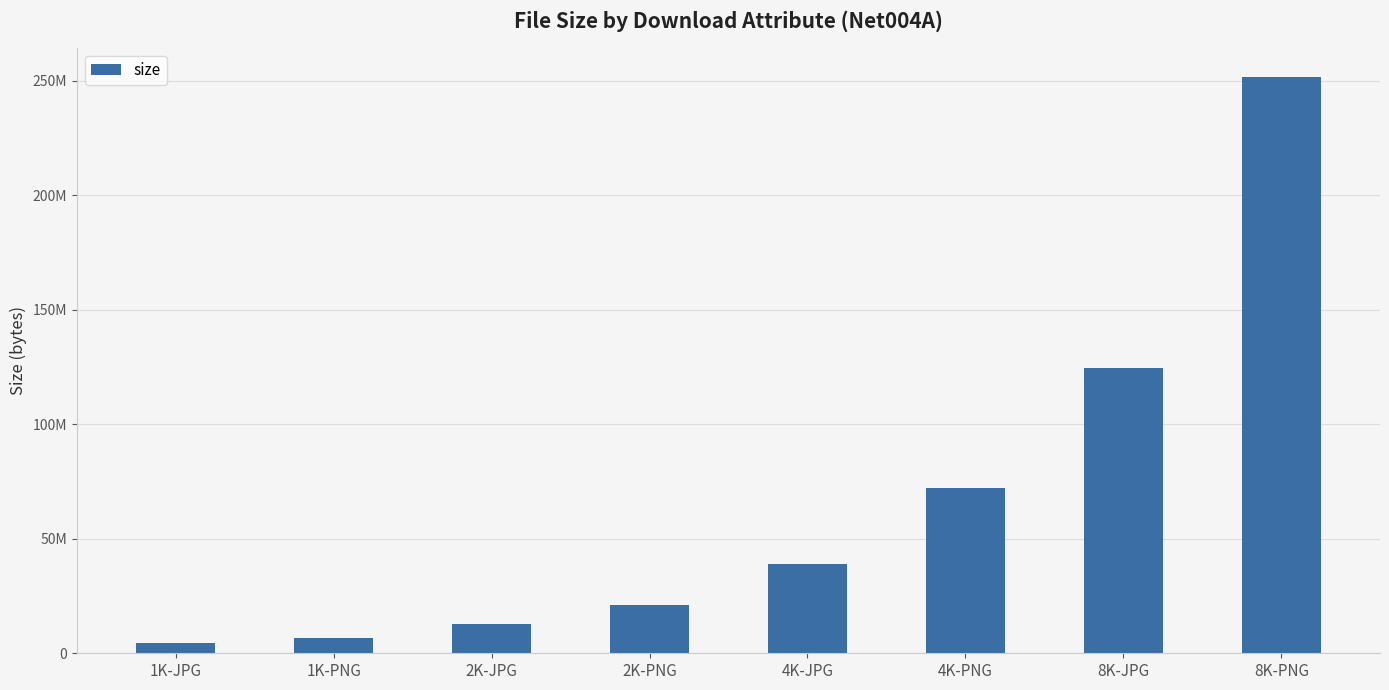

List the labels in order of value, largest first.

8K-PNG, 8K-JPG, 4K-PNG, 4K-JPG, 2K-PNG, 2K-JPG, 1K-PNG, 1K-JPG